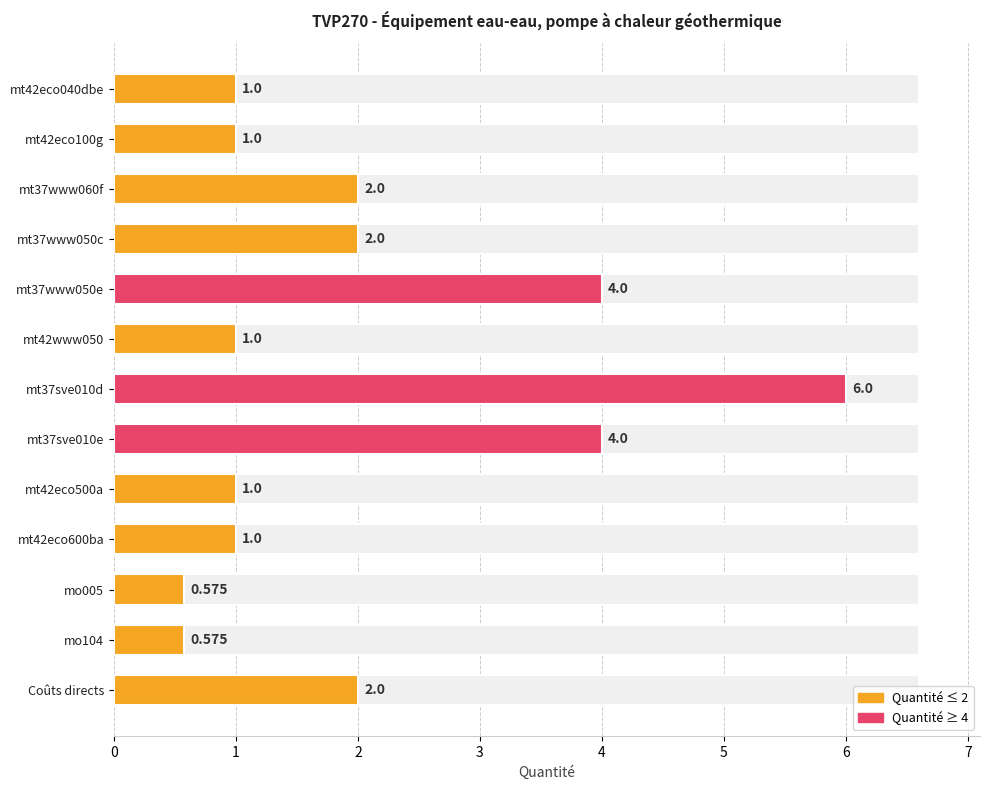

Rank the categories by value from highest to lowest.

mt37sve010d, mt37www050e, mt37sve010e, mt37www060f, mt37www050c, Coûts directs, mt42eco040dbe, mt42eco100g, mt42www050, mt42eco500a, mt42eco600ba, mo005, mo104